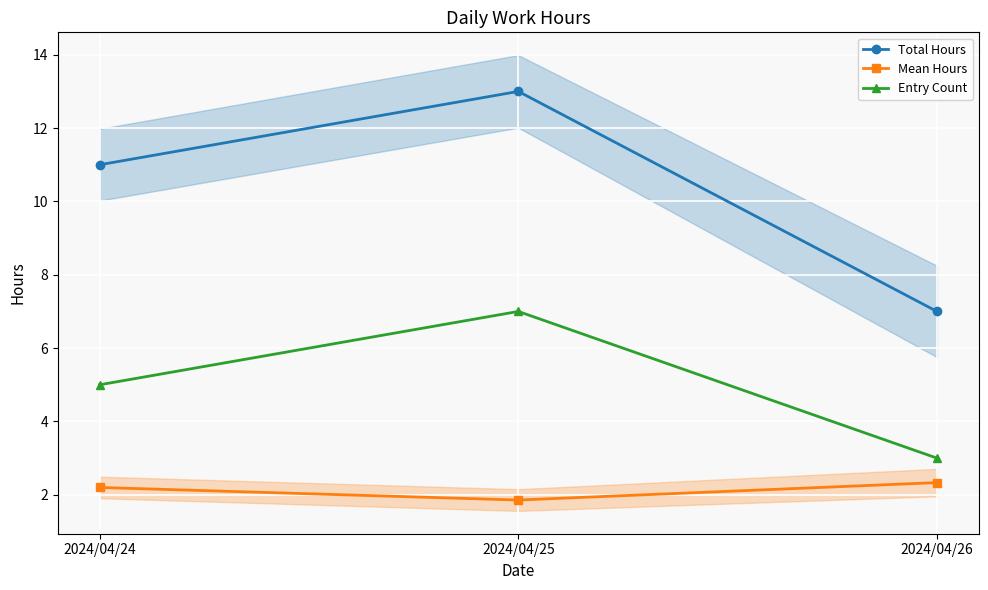

How many data points in Mean Hours are less than 2?

1